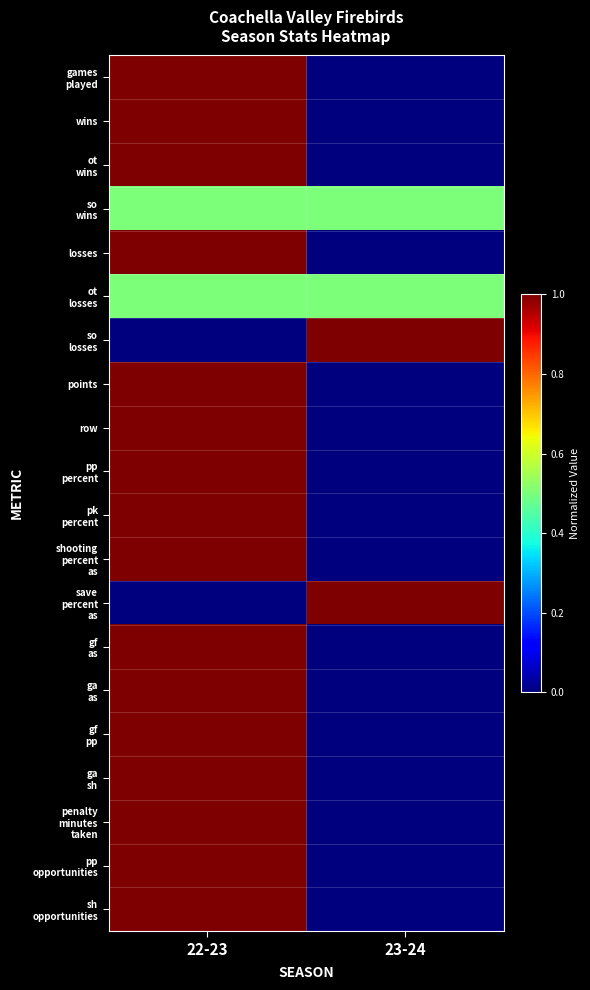

At which category is the sum across all series the highest?

22-23